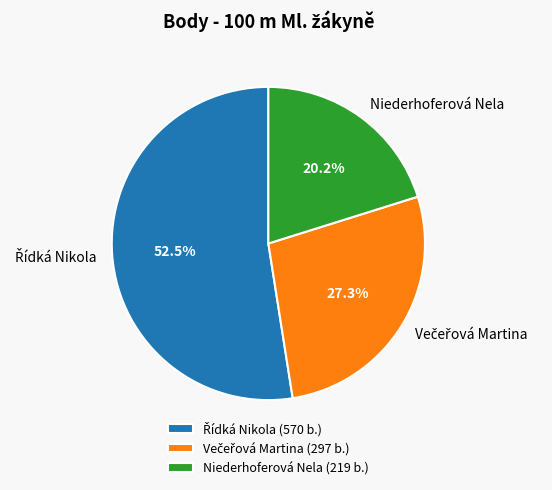

Is it true that Niederhoferová Nela is 20% of the pie?

True